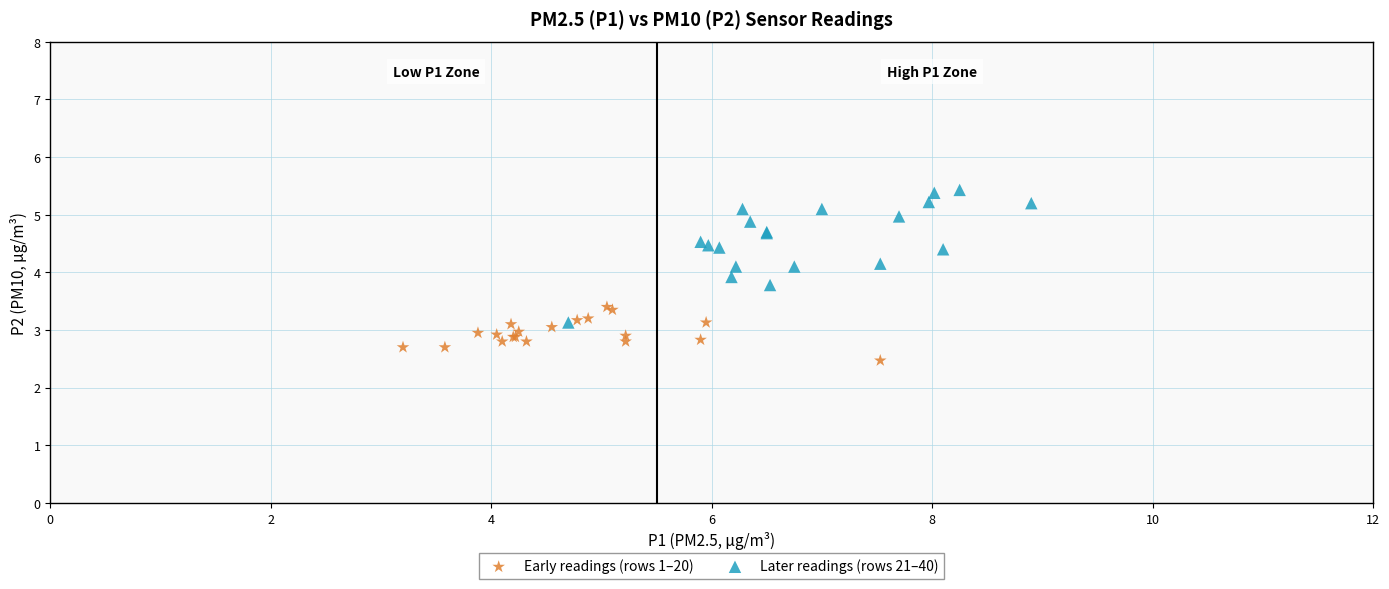

What are all the series names shown in the legend?

Early readings (rows 1–20), Later readings (rows 21–40)